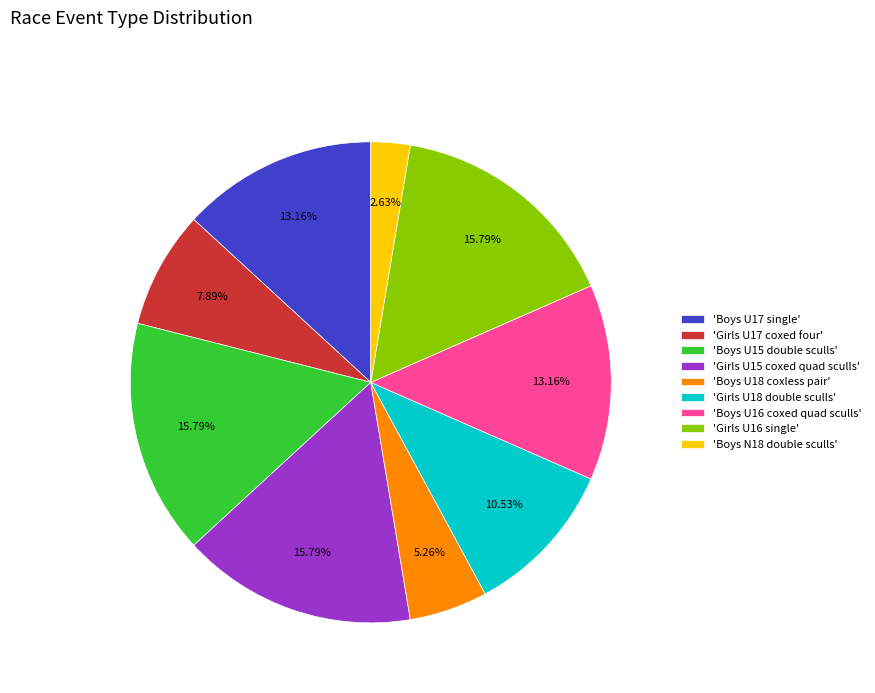

Between 'Girls U17 coxed four' and 'Girls U18 double sculls', which is larger?

'Girls U18 double sculls'